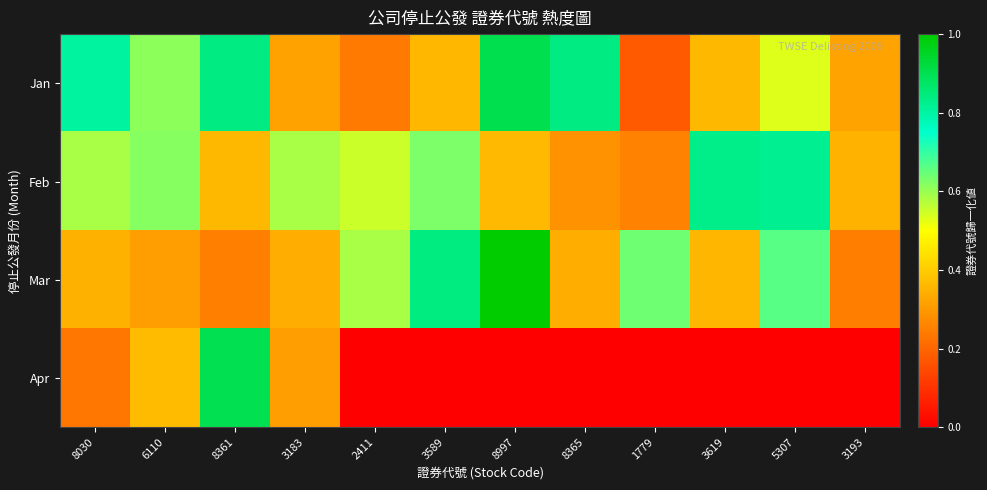

Count the number of data series in this chart.

4